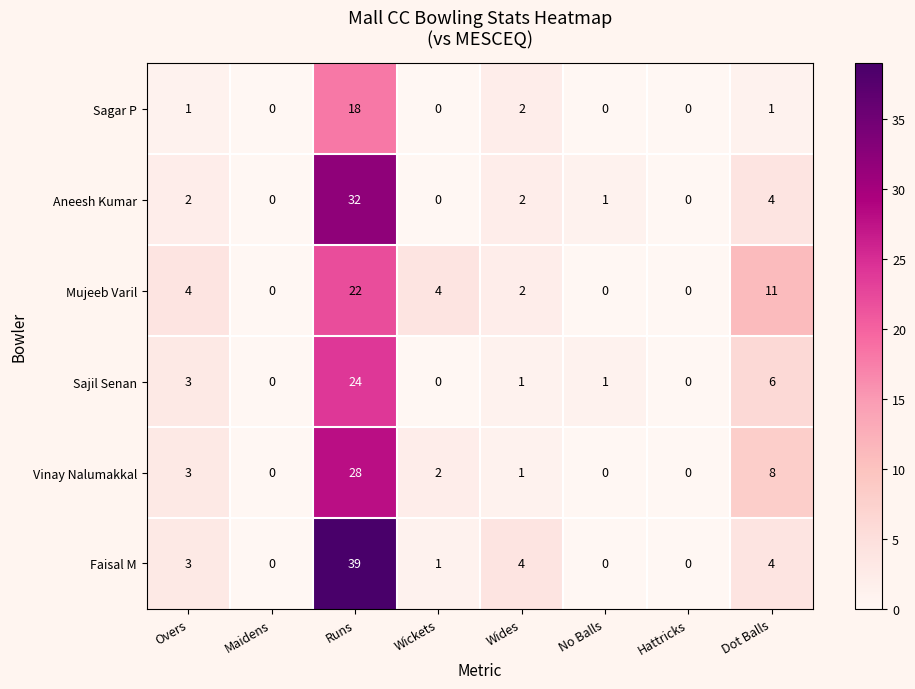

What is the difference between the second highest and second lowest values in the Sajil Senan series?

6